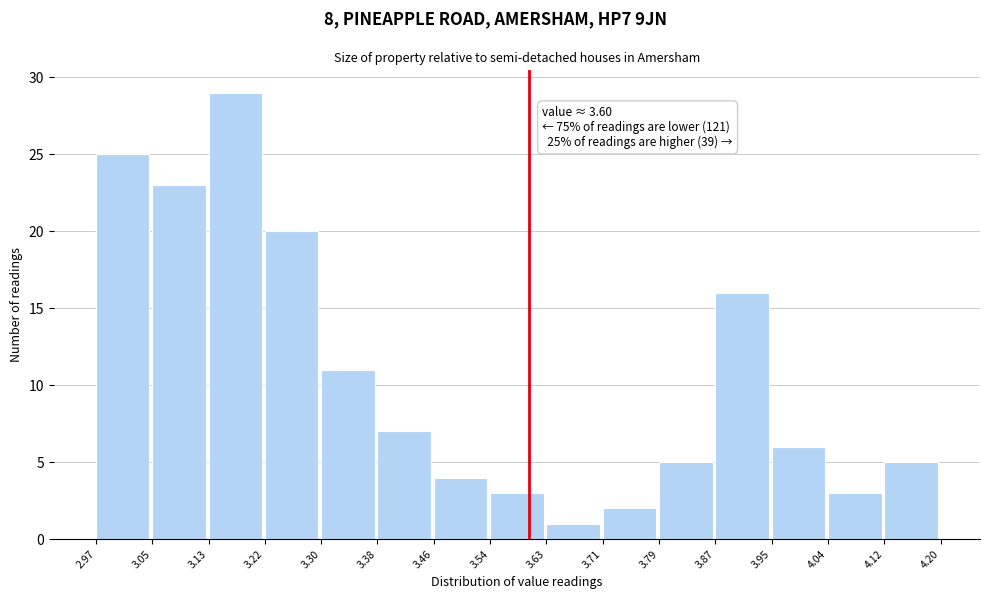

Which range on the x-axis has the tallest bar?

3.13 to 3.22